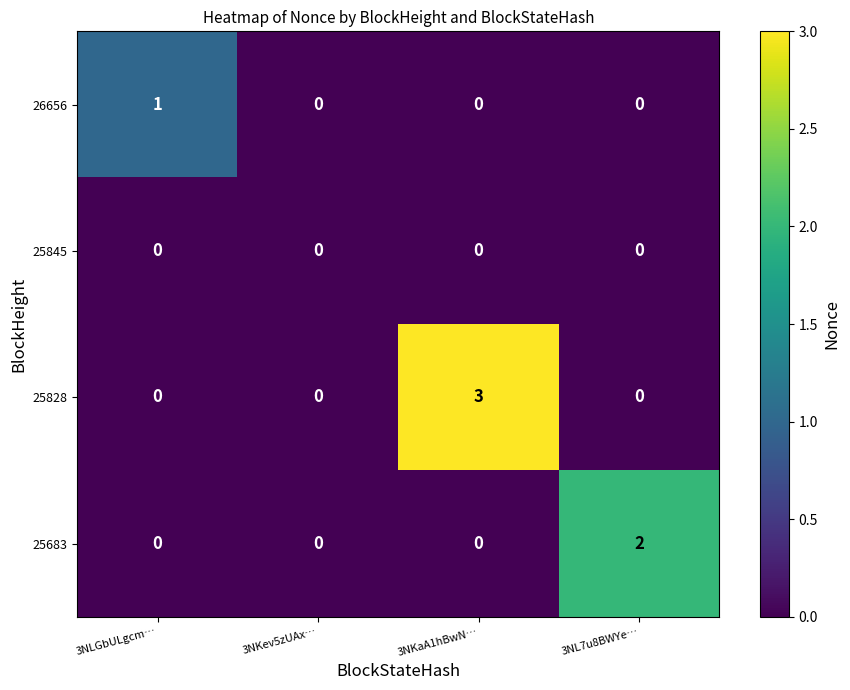

Reading left to right, what are all the values shown in this chart?

26656: 3NLGbULgcm…=1	3NKev5zUAx…=0	3NKaA1hBwN…=0	3NL7u8BWYe…=0
25845: 3NLGbULgcm…=0	3NKev5zUAx…=0	3NKaA1hBwN…=0	3NL7u8BWYe…=0
25828: 3NLGbULgcm…=0	3NKev5zUAx…=0	3NKaA1hBwN…=3	3NL7u8BWYe…=0
25683: 3NLGbULgcm…=0	3NKev5zUAx…=0	3NKaA1hBwN…=0	3NL7u8BWYe…=2